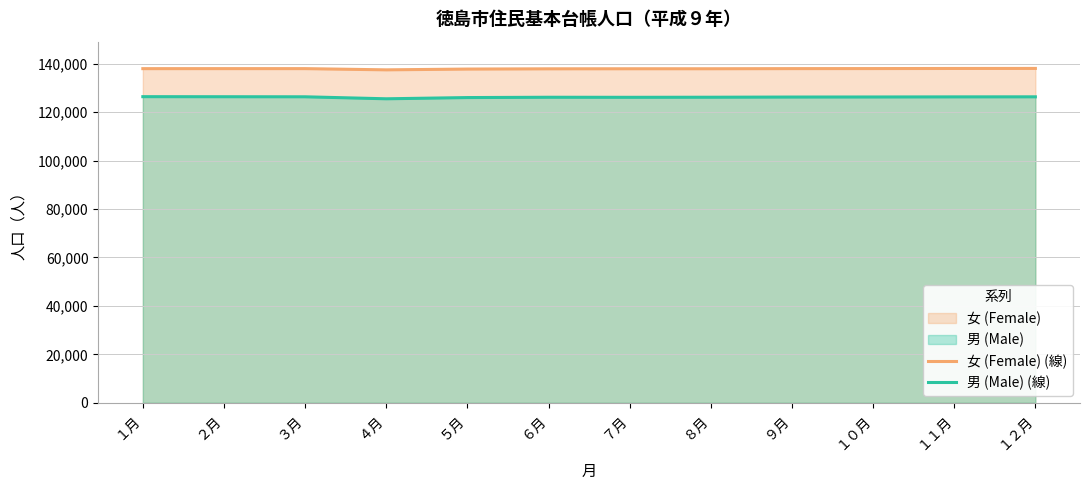

Reading right to left, extract all data points from this chart.

女 (Female) (線): 138052	138034	137987	137967	137911	137908	137886	137787	137461	137965	137965	137957
男 (Male) (線): 126327	126304	126260	126234	126159	126124	126148	126020	125514	126338	126364	126390